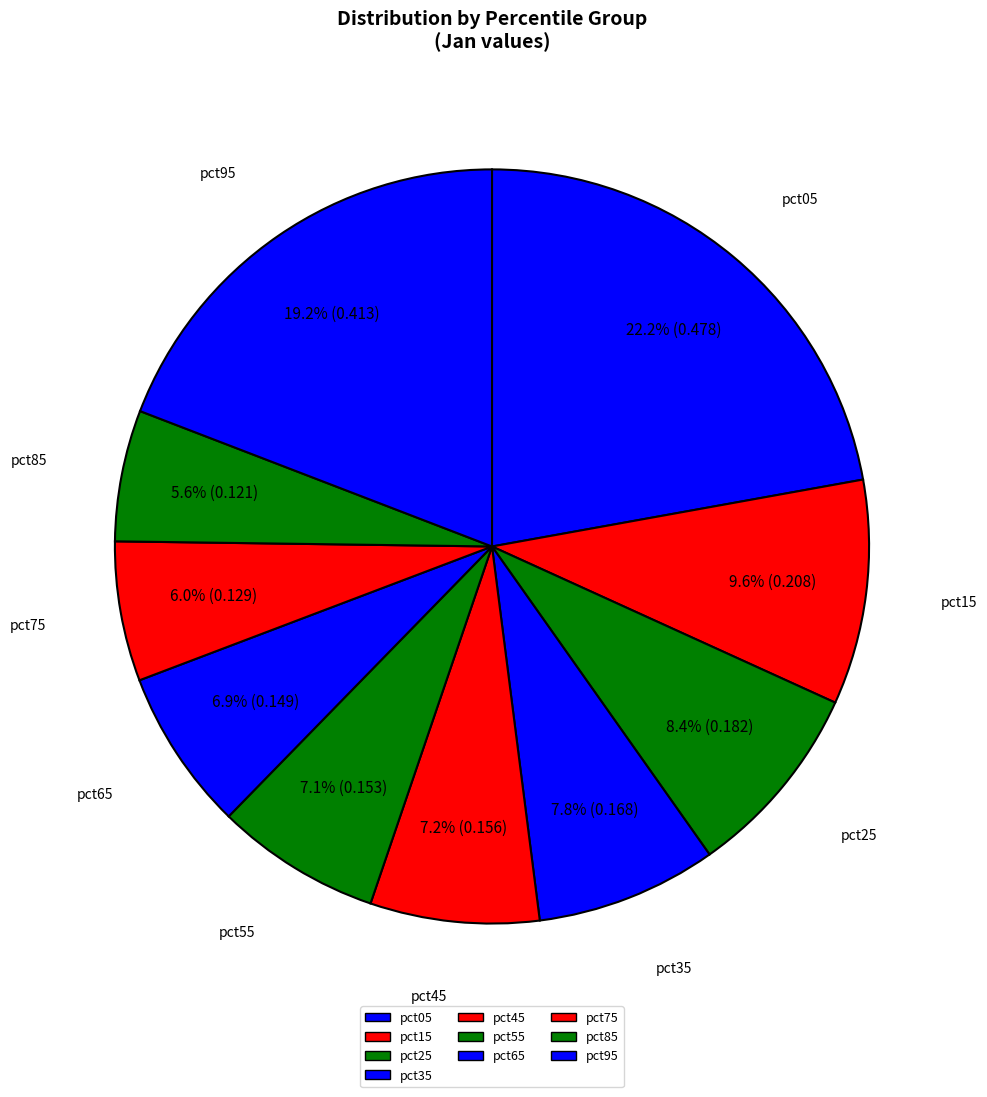

Which slice is the largest?

pct05